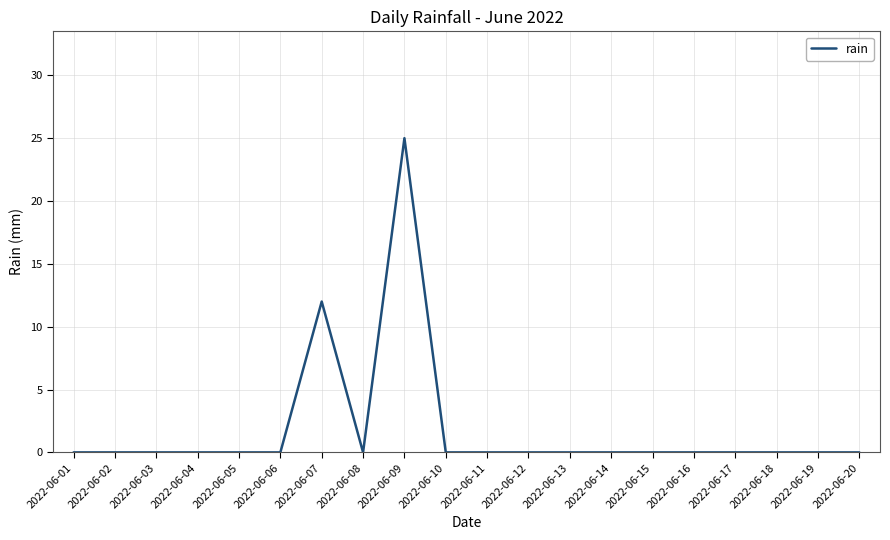

What is the sum of all values?

37